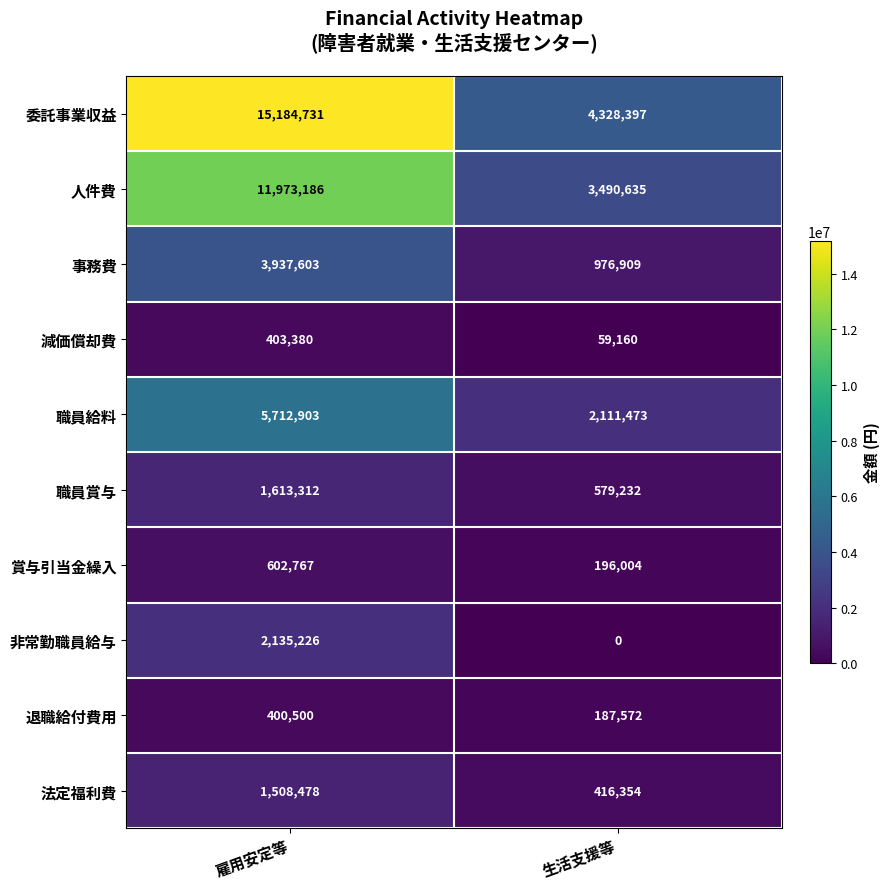

The 人件費 series shows 3490635 at 生活支援等. True or false?

True